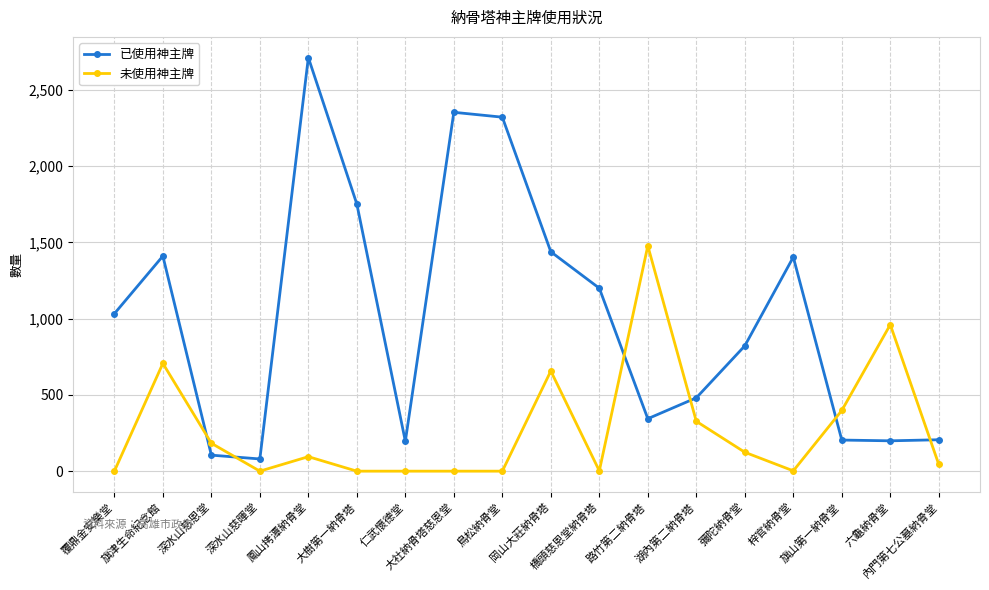

Which series has the largest range (max minus min)?

已使用神主牌